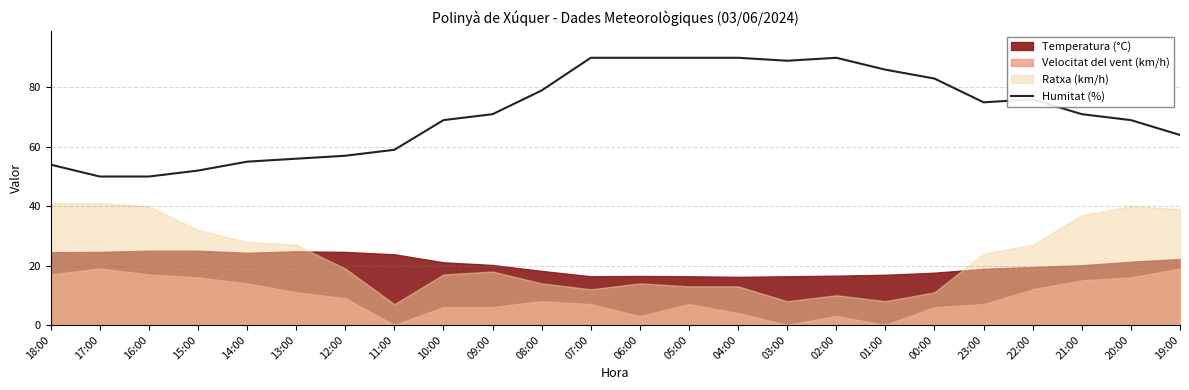

True or false: the data shows 31 at 18:00.

False